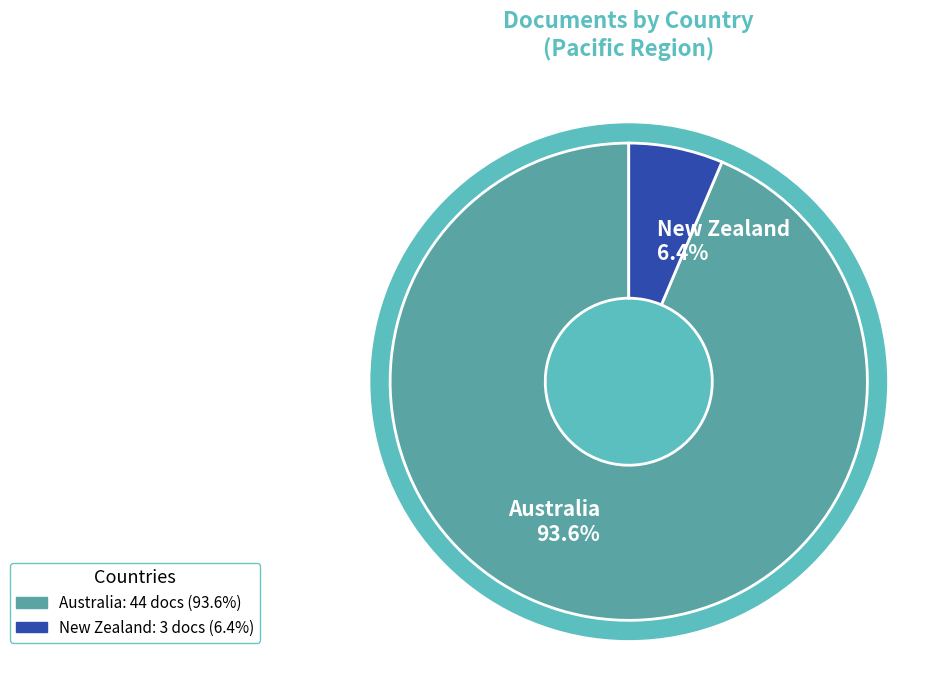

How much of the chart is everything except Australia?

6.4%